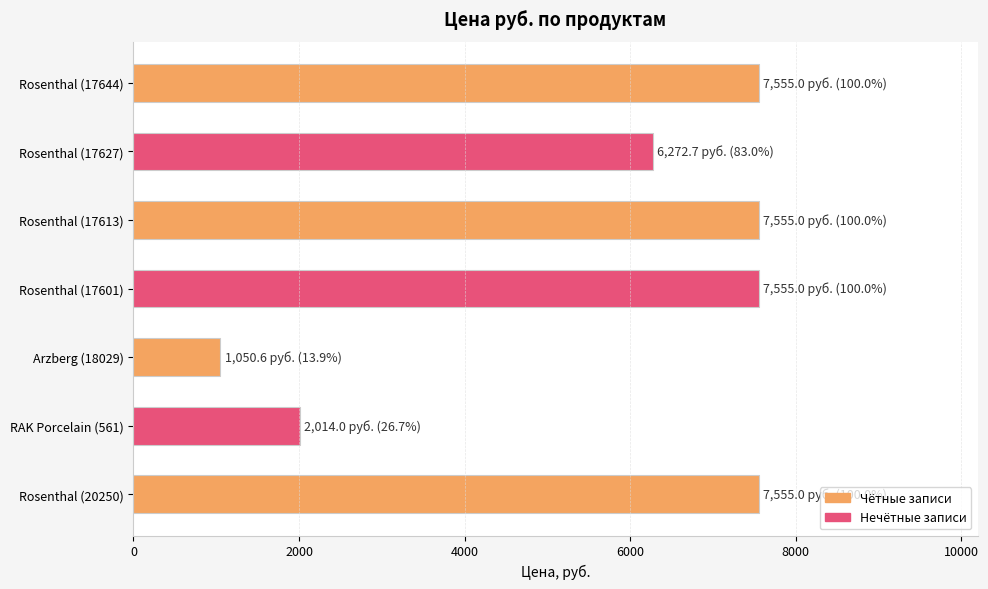

The chart shows a value of 2014.0 at RAK Porcelain (561). True or false?

True